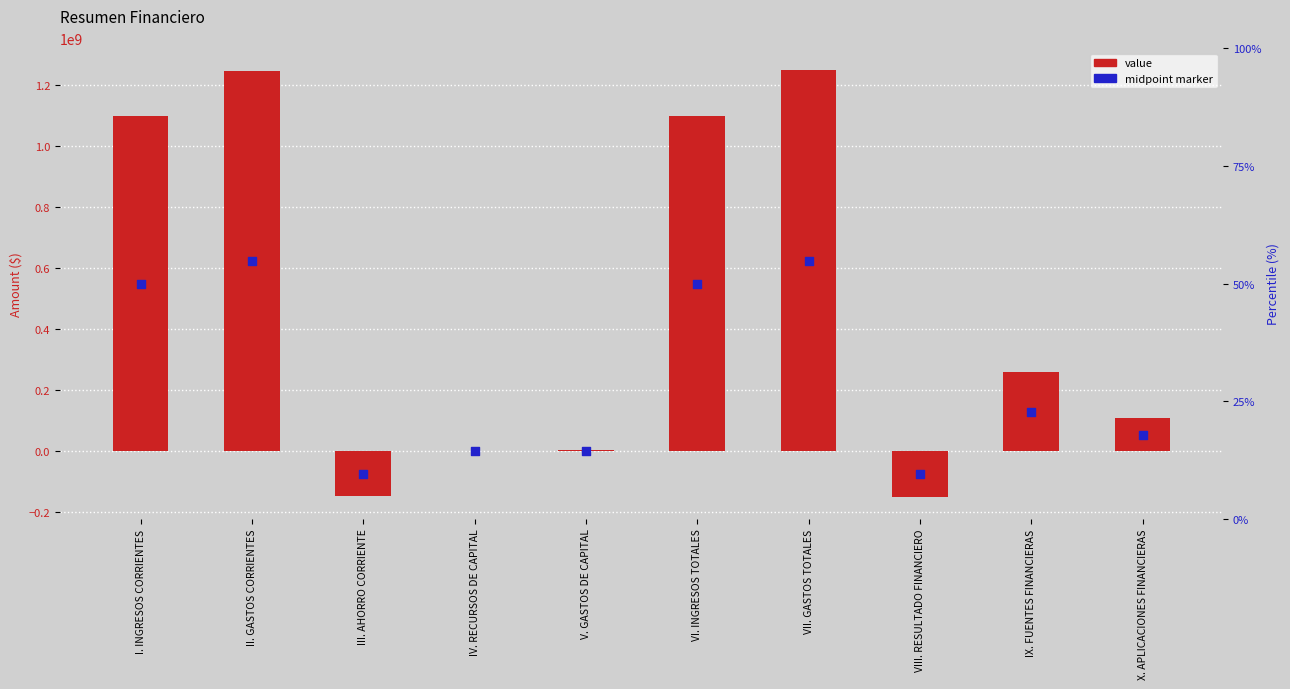

Which has a higher value, IV. RECURSOS DE CAPITAL or II. GASTOS CORRIENTES?

II. GASTOS CORRIENTES